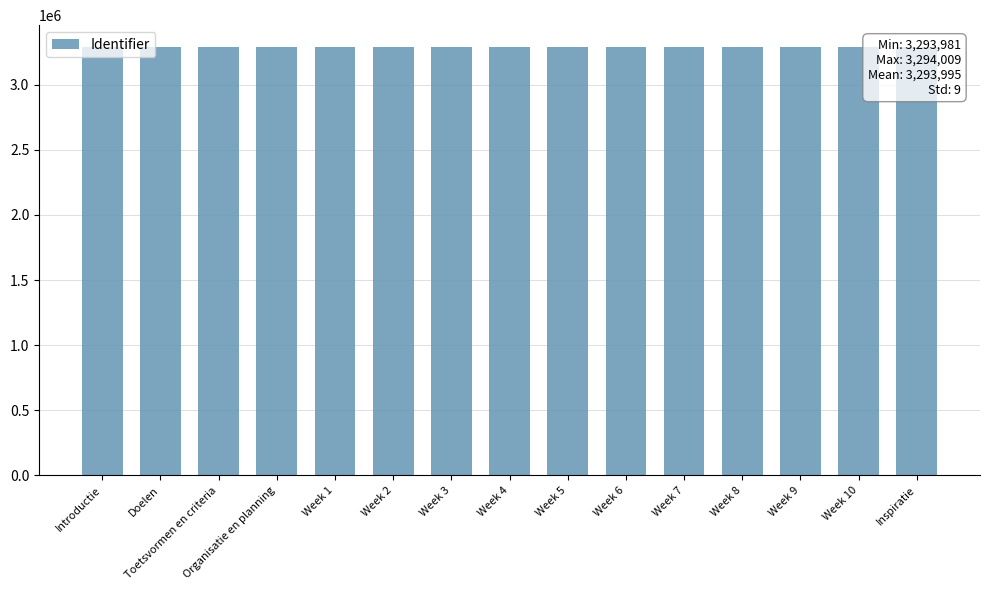

What is the sum of all values?

49409926